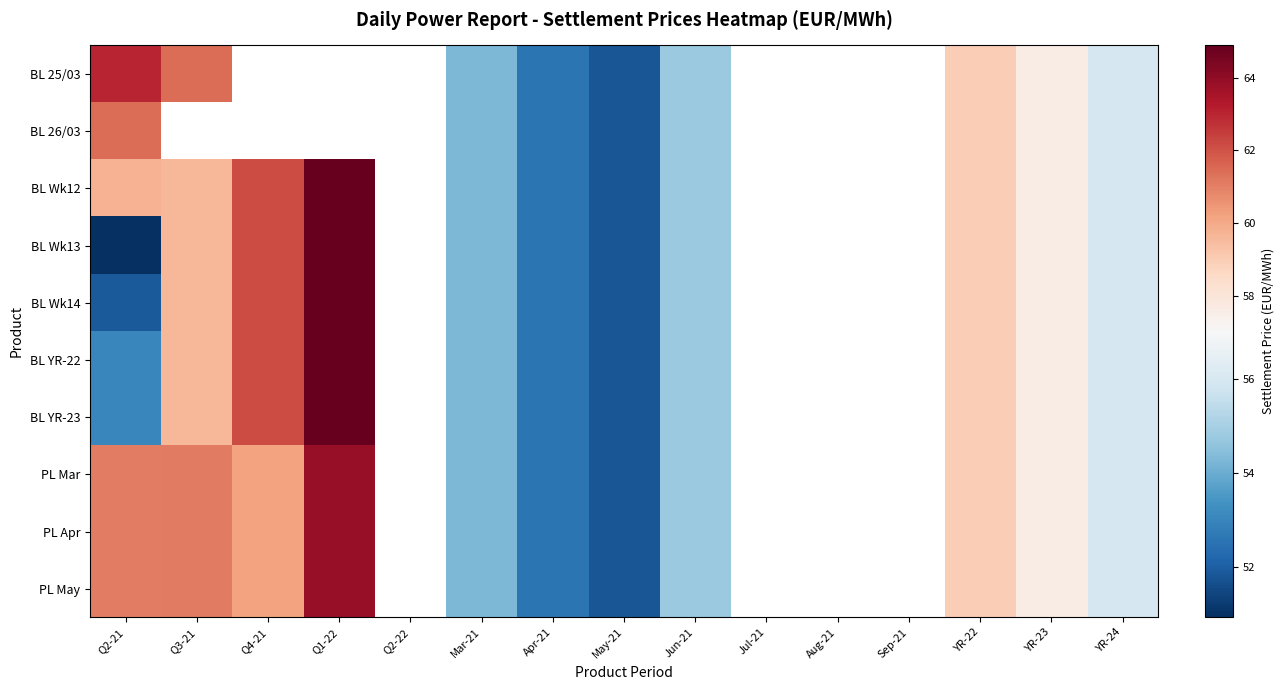

Which series has the largest range (max minus min)?

BL Wk13